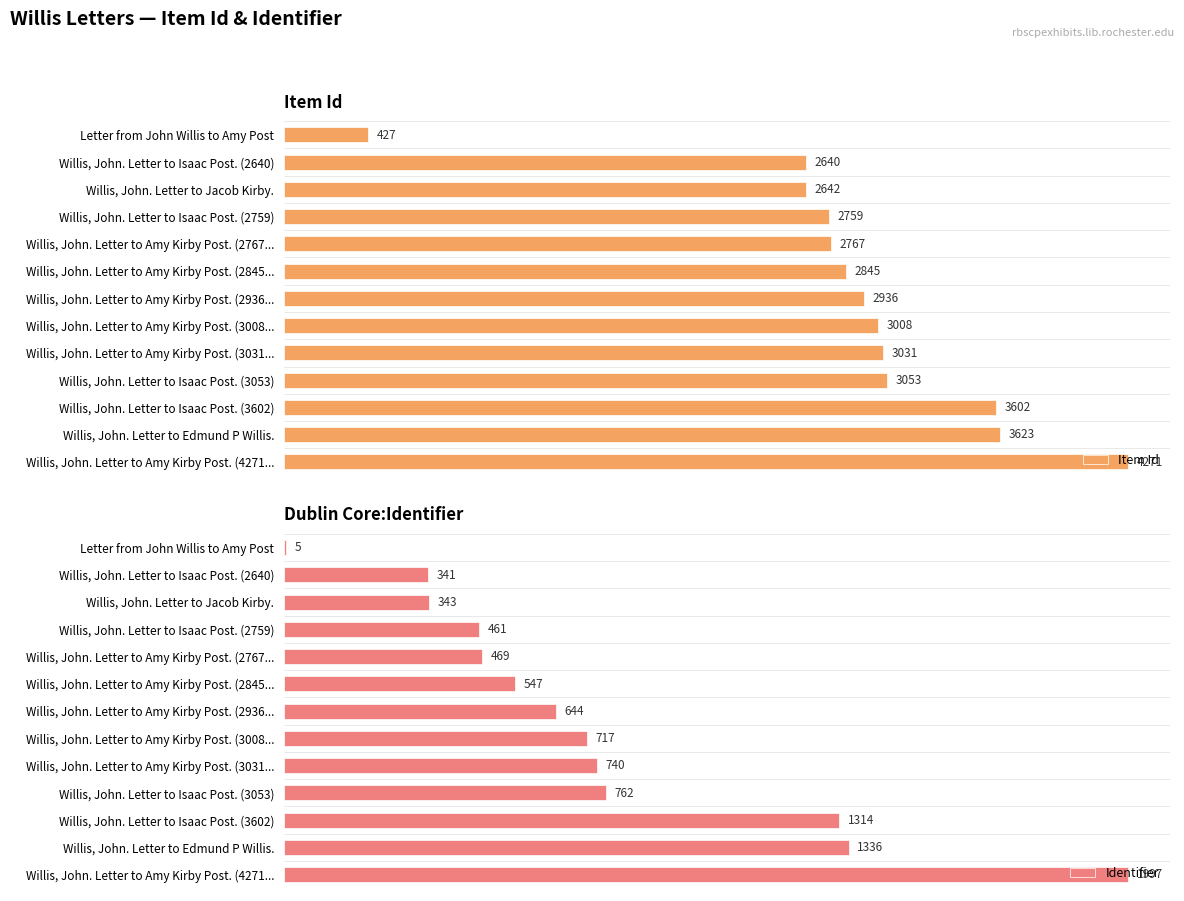

Between Willis, John. Letter to Amy Kirby Post. (2845... and Willis, John. Letter to Isaac Post. (2640), which is larger?

Willis, John. Letter to Amy Kirby Post. (2845...